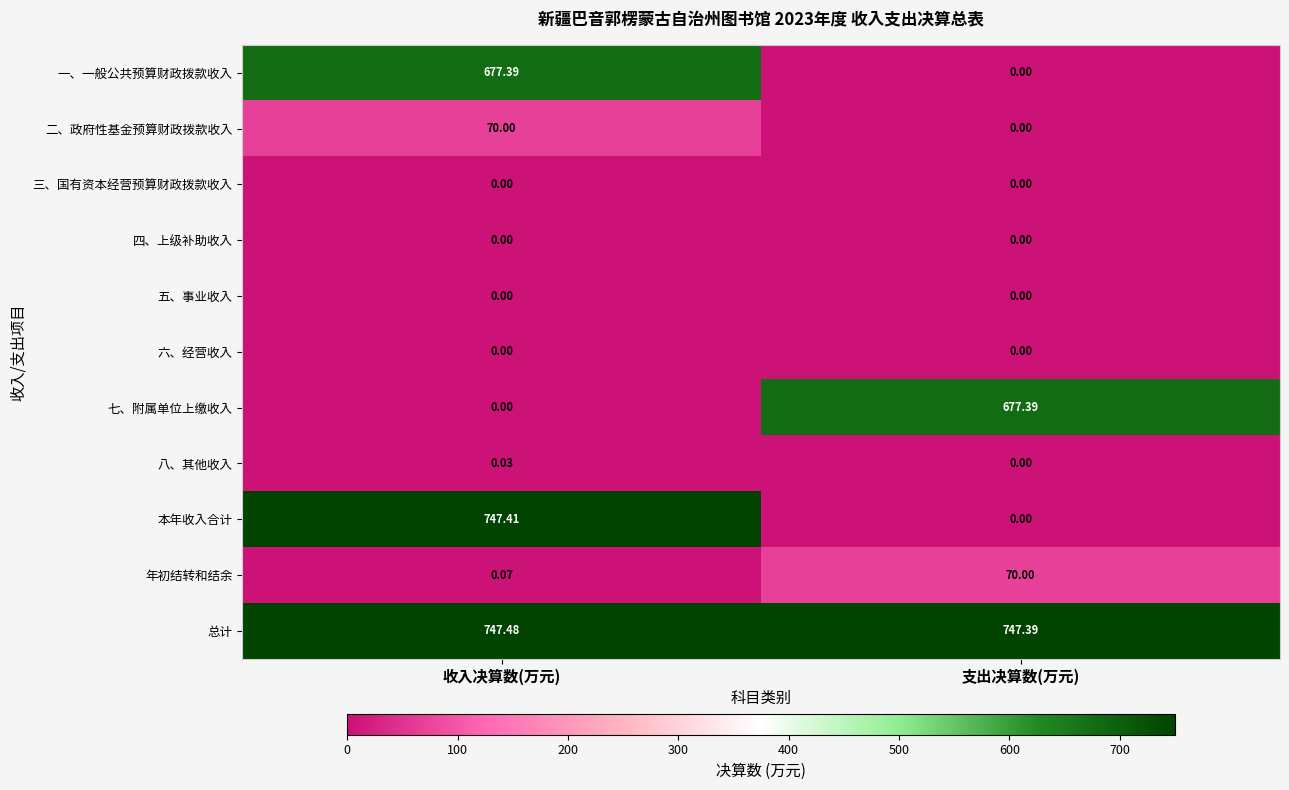

How many series are shown in this chart?

11